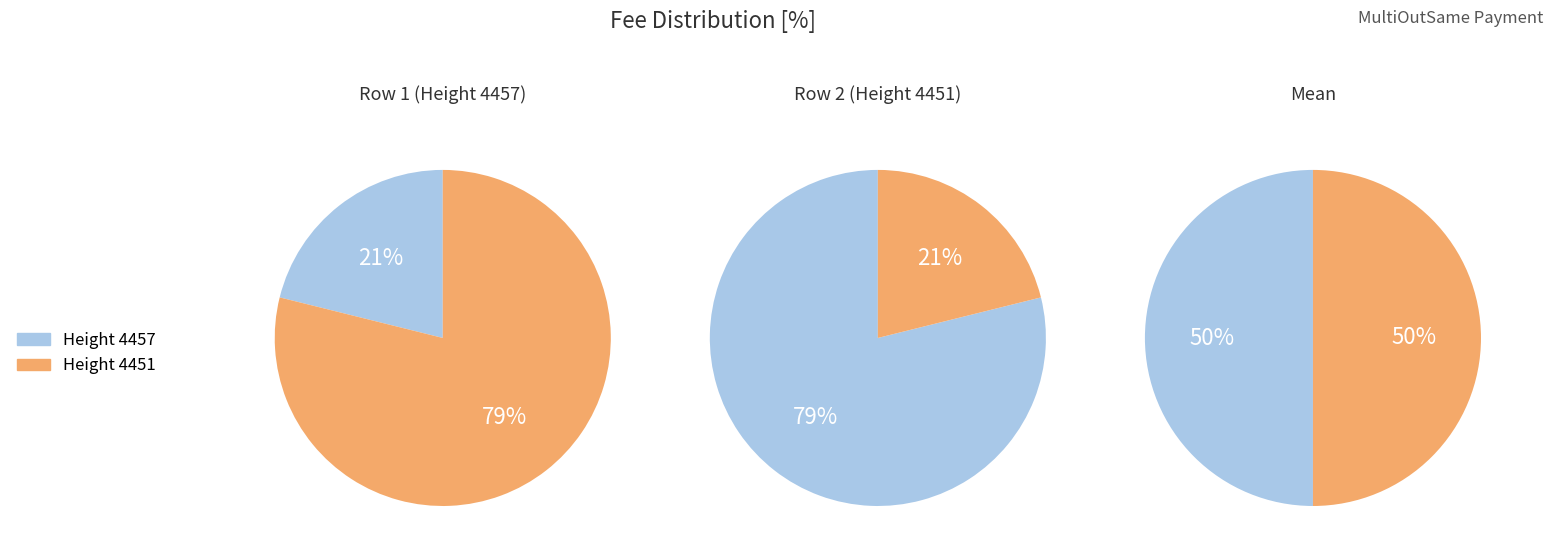

Is it true that 4457 is 29% of the pie?

False